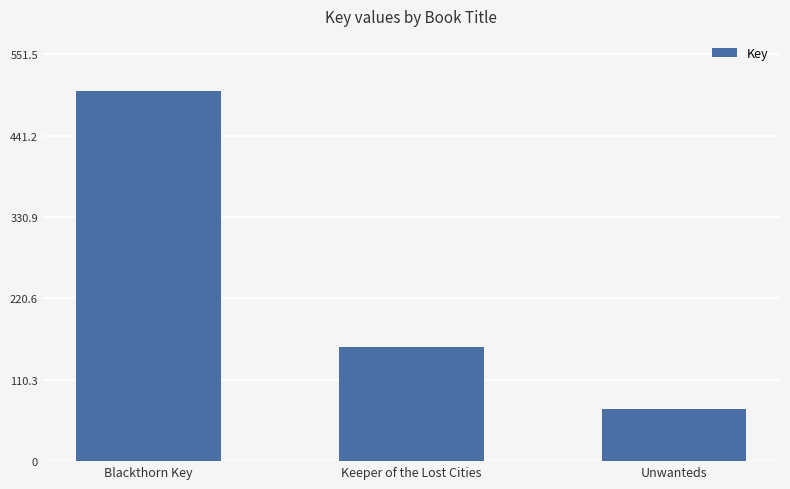

What is the sum of all values?

727360264